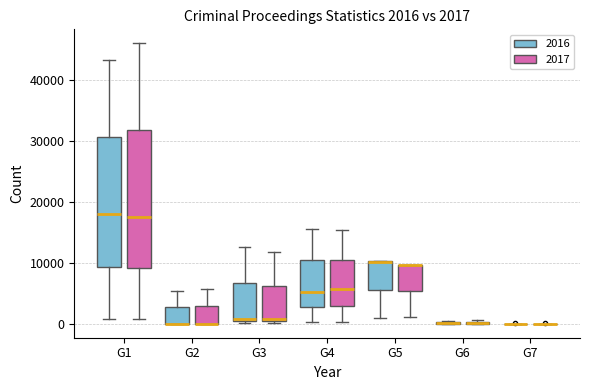

Comparing the boxes themselves (not the whiskers), which one is the tallest?

G1 (2017)